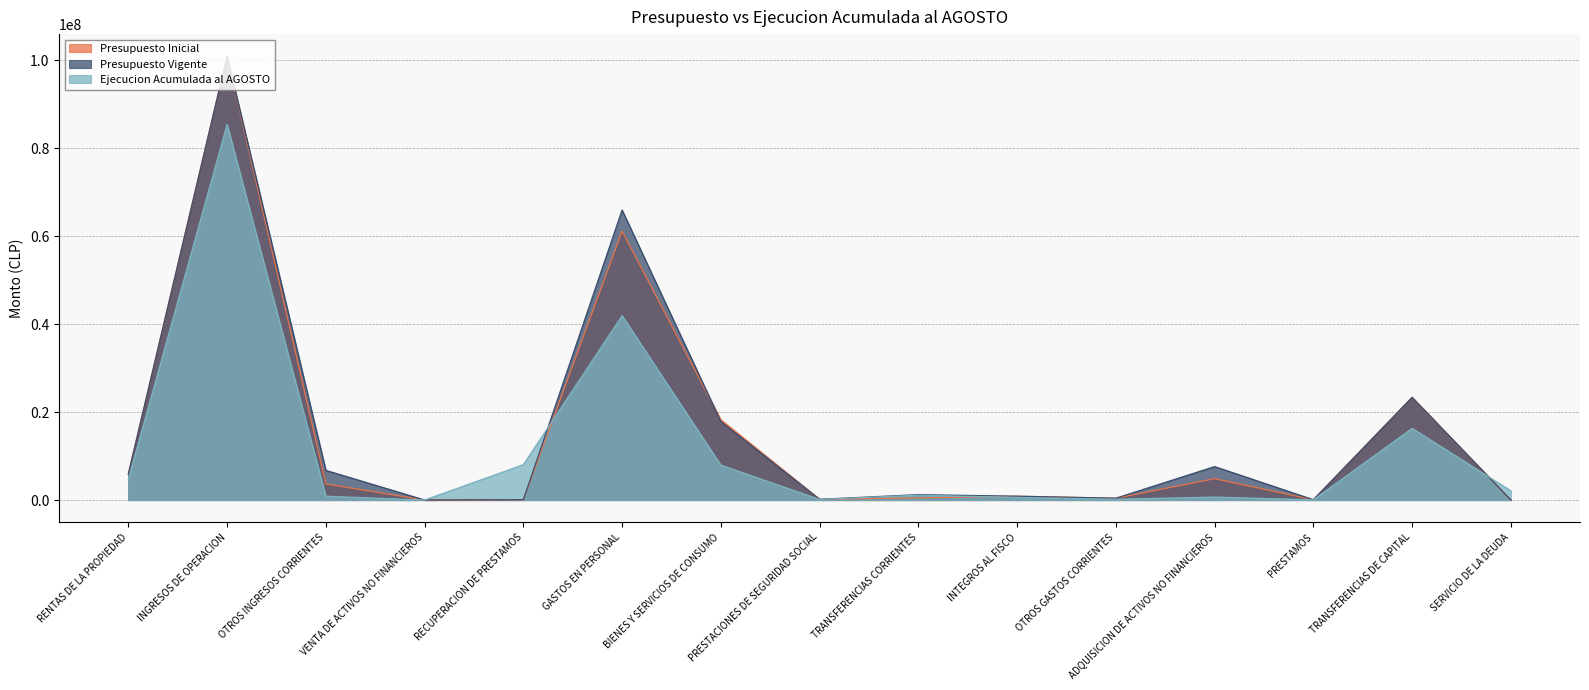

How many data points in Presupuesto Inicial are above 869679?

7